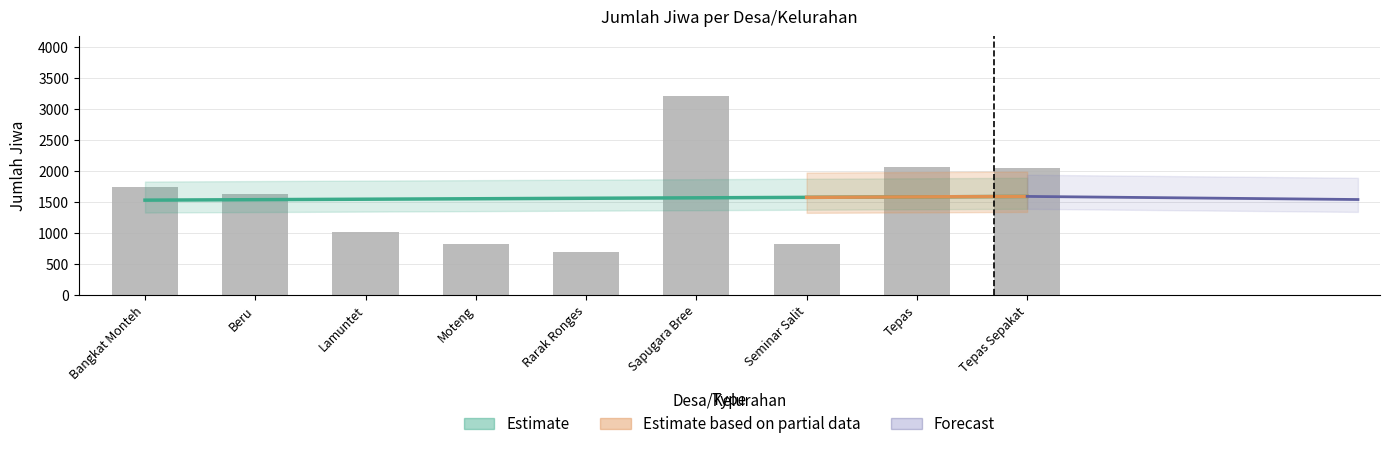

How many categories are shown in the chart?

9